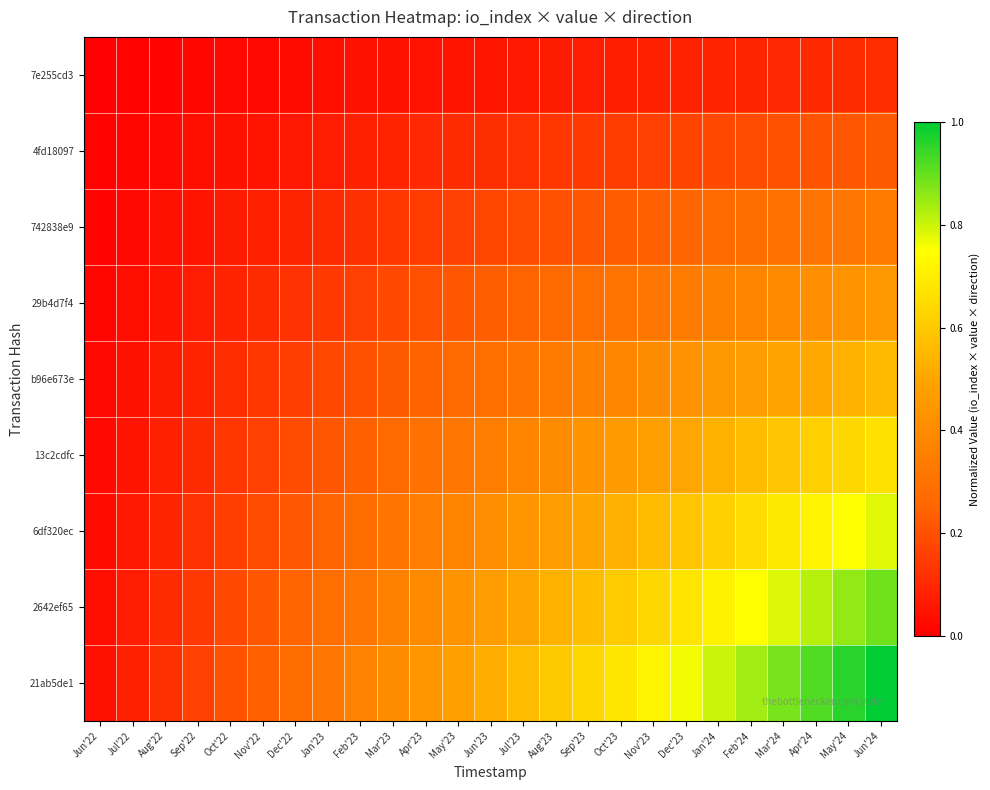

Reading left to right, transcribe all the data shown in this chart.

7e255cd3: Jun'22=0.0	Jul'22=0.0	Aug'22=0.0	Sep'22=0.0	Oct'22=0.0	Nov'22=0.0	Dec'22=0.0	Jan'23=0.0	Feb'23=0.0	Mar'23=0.0	Apr'23=0.0	May'23=0.1	Jun'23=0.1	Jul'23=0.1	Aug'23=0.1	Sep'23=0.1	Oct'23=0.1	Nov'23=0.1	Dec'23=0.1	Jan'24=0.1	Feb'24=0.1	Mar'24=0.1	Apr'24=0.1	May'24=0.1	Jun'24=0.1
4fd18097: Jun'22=0.0	Jul'22=0.0	Aug'22=0.0	Sep'22=0.0	Oct'22=0.0	Nov'22=0.1	Dec'22=0.1	Jan'23=0.1	Feb'23=0.1	Mar'23=0.1	Apr'23=0.1	May'23=0.1	Jun'23=0.1	Jul'23=0.1	Aug'23=0.1	Sep'23=0.1	Oct'23=0.2	Nov'23=0.2	Dec'23=0.2	Jan'24=0.2	Feb'24=0.2	Mar'24=0.2	Apr'24=0.2	May'24=0.2	Jun'24=0.2
742838e9: Jun'22=0.0	Jul'22=0.0	Aug'22=0.0	Sep'22=0.1	Oct'22=0.1	Nov'22=0.1	Dec'22=0.1	Jan'23=0.1	Feb'23=0.1	Mar'23=0.1	Apr'23=0.1	May'23=0.2	Jun'23=0.2	Jul'23=0.2	Aug'23=0.2	Sep'23=0.2	Oct'23=0.2	Nov'23=0.2	Dec'23=0.3	Jan'24=0.3	Feb'24=0.3	Mar'24=0.3	Apr'24=0.3	May'24=0.3	Jun'24=0.3
29b4d7f4: Jun'22=0.0	Jul'22=0.0	Aug'22=0.1	Sep'22=0.1	Oct'22=0.1	Nov'22=0.1	Dec'22=0.1	Jan'23=0.1	Feb'23=0.2	Mar'23=0.2	Apr'23=0.2	May'23=0.2	Jun'23=0.2	Jul'23=0.2	Aug'23=0.3	Sep'23=0.3	Oct'23=0.3	Nov'23=0.3	Dec'23=0.3	Jan'24=0.4	Feb'24=0.4	Mar'24=0.4	Apr'24=0.4	May'24=0.4	Jun'24=0.4
b96e673e: Jun'22=0.0	Jul'22=0.0	Aug'22=0.1	Sep'22=0.1	Oct'22=0.1	Nov'22=0.1	Dec'22=0.2	Jan'23=0.2	Feb'23=0.2	Mar'23=0.2	Apr'23=0.2	May'23=0.3	Jun'23=0.3	Jul'23=0.3	Aug'23=0.3	Sep'23=0.4	Oct'23=0.4	Nov'23=0.4	Dec'23=0.4	Jan'24=0.4	Feb'24=0.5	Mar'24=0.5	Apr'24=0.5	May'24=0.5	Jun'24=0.6
13c2cdfc: Jun'22=0.0	Jul'22=0.1	Aug'22=0.1	Sep'22=0.1	Oct'22=0.1	Nov'22=0.2	Dec'22=0.2	Jan'23=0.2	Feb'23=0.2	Mar'23=0.3	Apr'23=0.3	May'23=0.3	Jun'23=0.3	Jul'23=0.4	Aug'23=0.4	Sep'23=0.4	Oct'23=0.5	Nov'23=0.5	Dec'23=0.5	Jan'24=0.5	Feb'24=0.6	Mar'24=0.6	Apr'24=0.6	May'24=0.6	Jun'24=0.7
6df320ec: Jun'22=0.0	Jul'22=0.1	Aug'22=0.1	Sep'22=0.1	Oct'22=0.2	Nov'22=0.2	Dec'22=0.2	Jan'23=0.2	Feb'23=0.3	Mar'23=0.3	Apr'23=0.3	May'23=0.4	Jun'23=0.4	Jul'23=0.4	Aug'23=0.5	Sep'23=0.5	Oct'23=0.5	Nov'23=0.6	Dec'23=0.6	Jan'24=0.6	Feb'24=0.7	Mar'24=0.7	Apr'24=0.7	May'24=0.7	Jun'24=0.8
2642ef65: Jun'22=0.0	Jul'22=0.1	Aug'22=0.1	Sep'22=0.1	Oct'22=0.2	Nov'22=0.2	Dec'22=0.2	Jan'23=0.3	Feb'23=0.3	Mar'23=0.4	Apr'23=0.4	May'23=0.4	Jun'23=0.5	Jul'23=0.5	Aug'23=0.5	Sep'23=0.6	Oct'23=0.6	Nov'23=0.6	Dec'23=0.7	Jan'24=0.7	Feb'24=0.7	Mar'24=0.8	Apr'24=0.8	May'24=0.9	Jun'24=0.9
21ab5de1: Jun'22=0.0	Jul'22=0.1	Aug'22=0.1	Sep'22=0.2	Oct'22=0.2	Nov'22=0.2	Dec'22=0.3	Jan'23=0.3	Feb'23=0.4	Mar'23=0.4	Apr'23=0.4	May'23=0.5	Jun'23=0.5	Jul'23=0.6	Aug'23=0.6	Sep'23=0.6	Oct'23=0.7	Nov'23=0.7	Dec'23=0.8	Jan'24=0.8	Feb'24=0.8	Mar'24=0.9	Apr'24=0.9	May'24=1.0	Jun'24=1.0